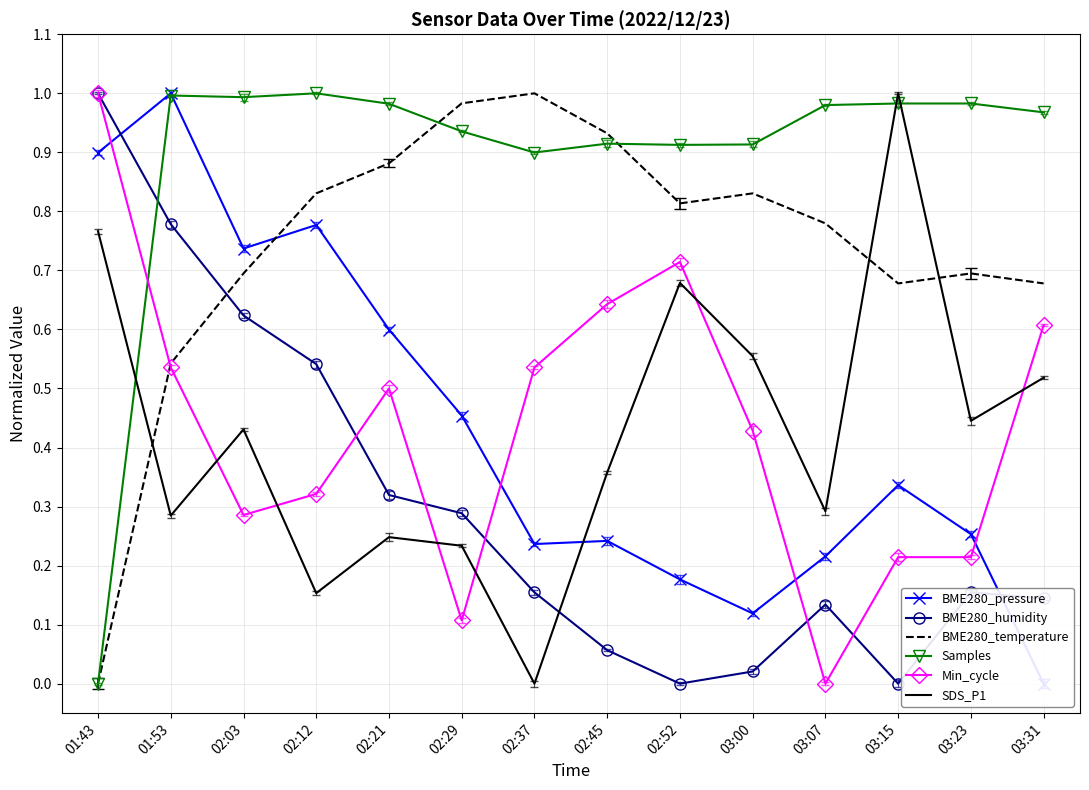

Is the value of Samples at 01:53 greater than the value of BME280_temperature at 02:52?

Yes